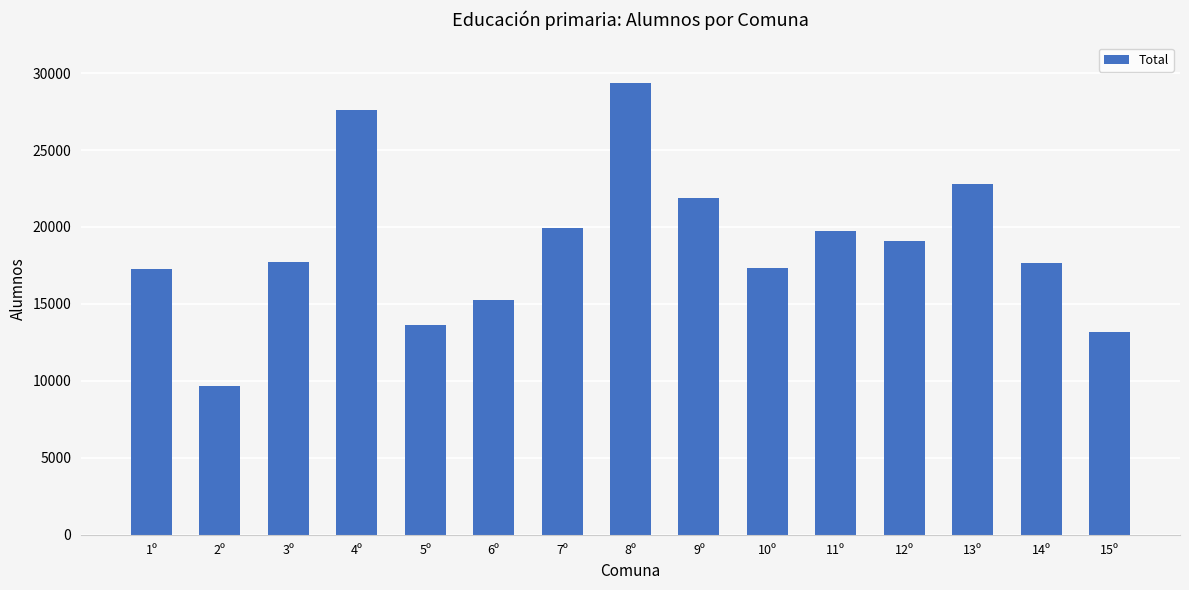

Does the chart contain stacked bars?

No